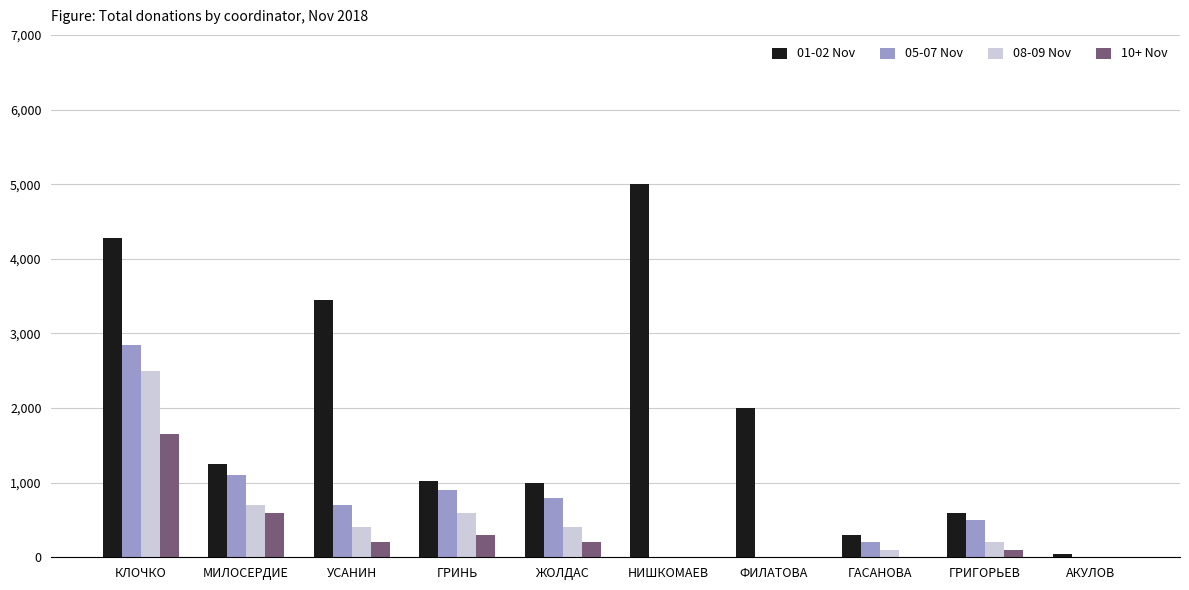

At which label does 01-02 Nov first exceed 1255?

КЛОЧКО